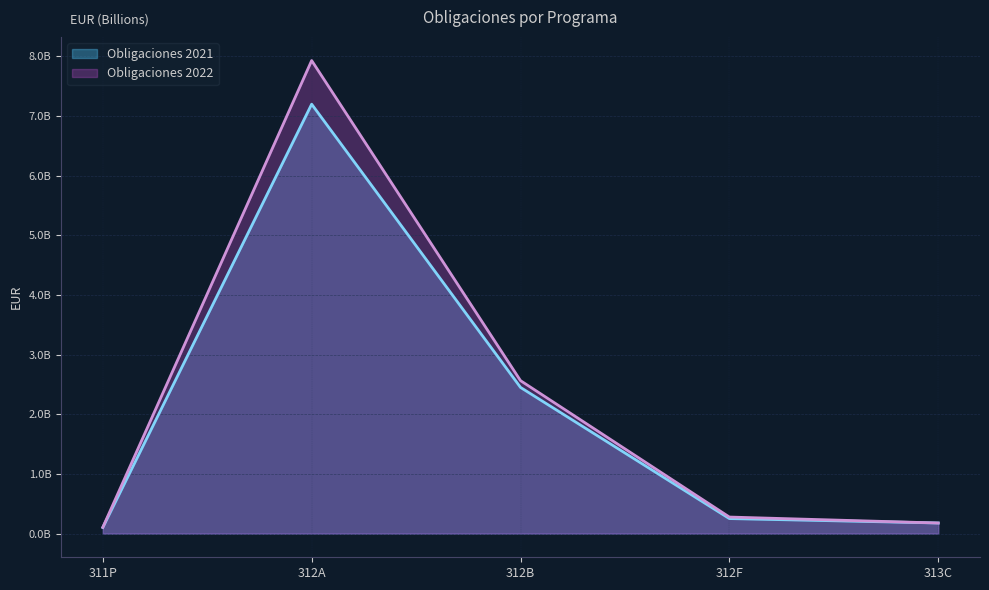

How many distinct data groups are displayed?

2